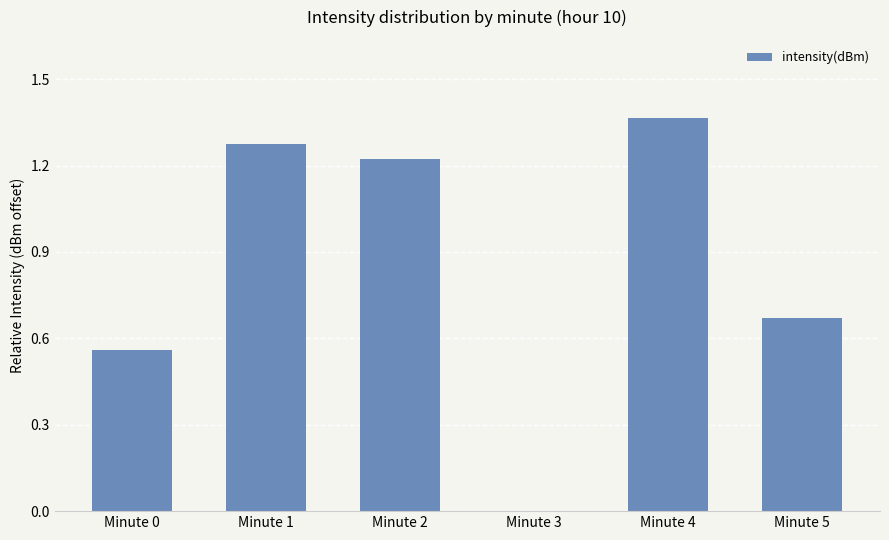

Which category has the highest value across all series?

Minute 4